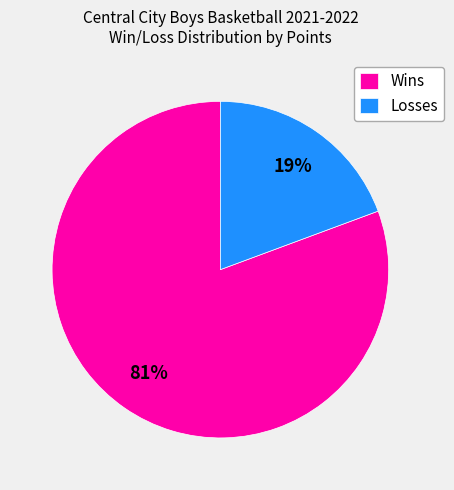

To the nearest percent, what portion does Wins represent?

81%